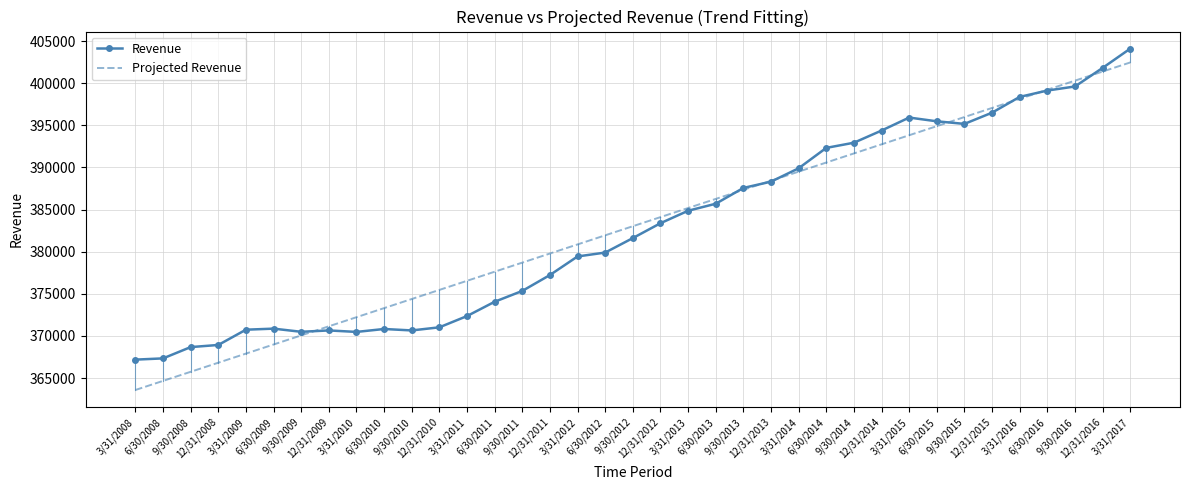

What is the maximum value shown in the chart?

404102.8